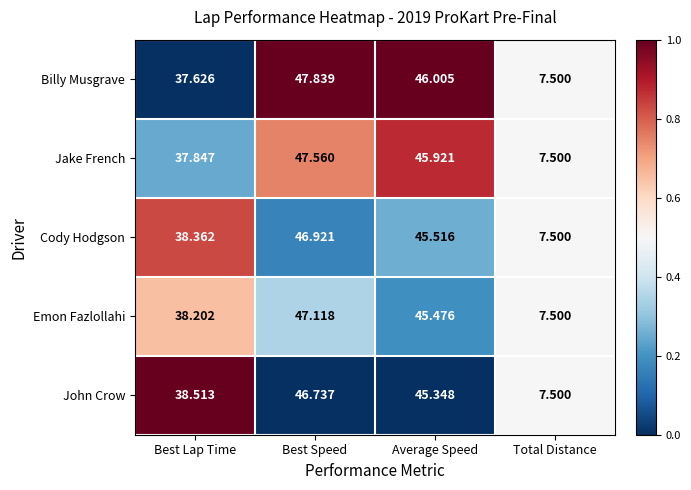

How many series are shown in this chart?

5